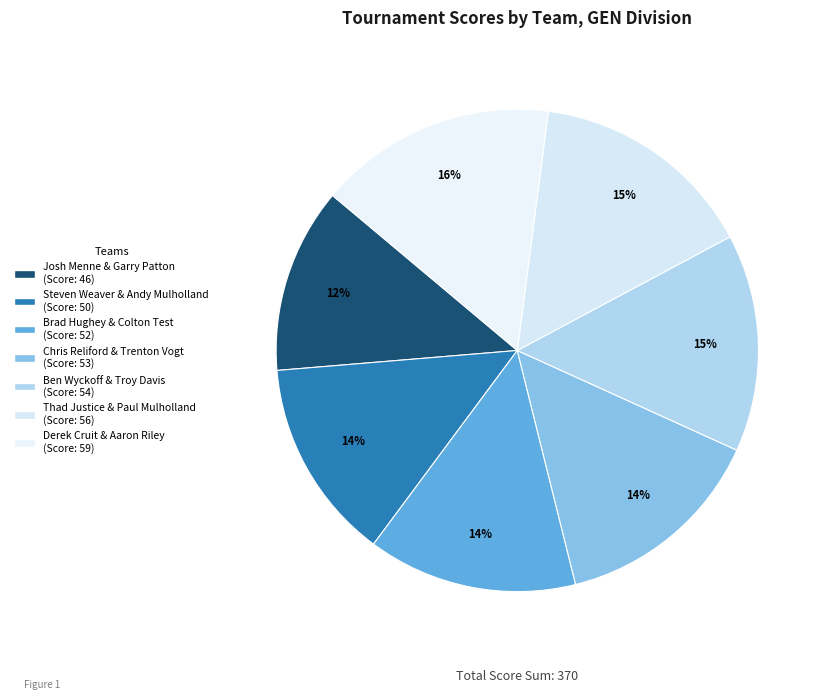

What portion of the pie excludes Ben Wyckoff & Troy Davis?

85.4%